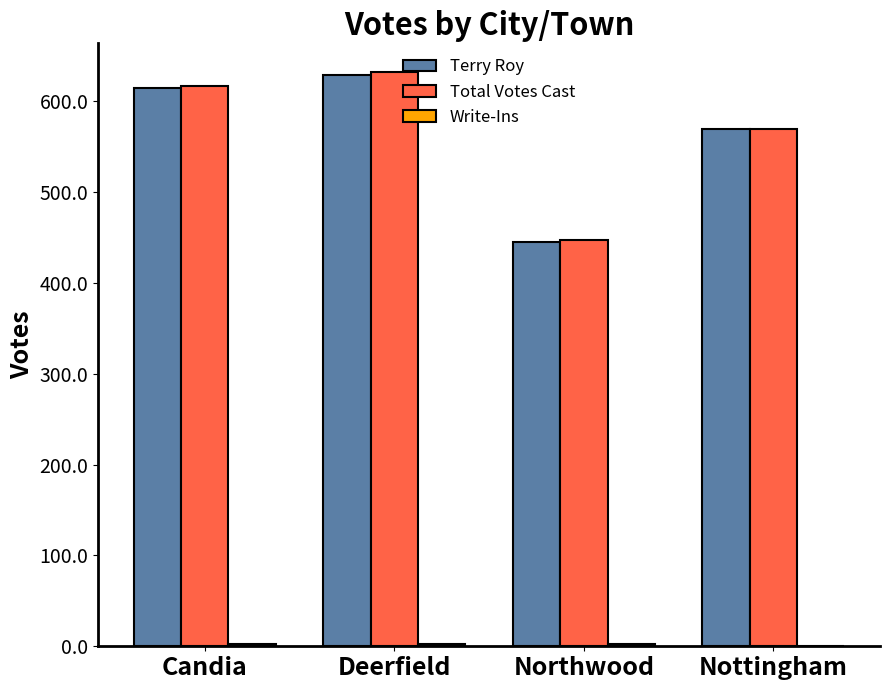

The value of Terry Roy at Nottingham is 341. True or false?

False